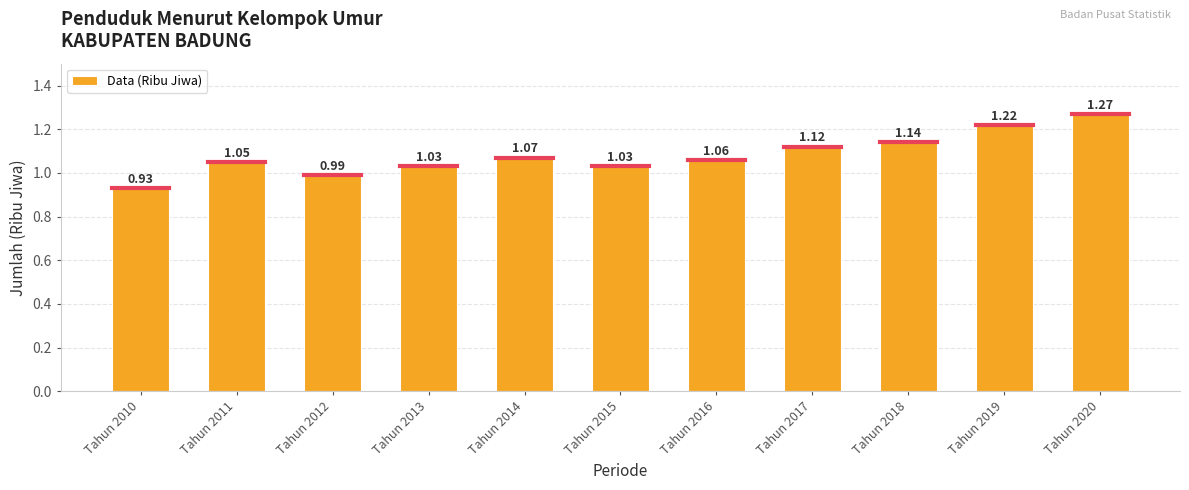

What is the sum of the values at Tahun 2017 and Tahun 2018?

2.3